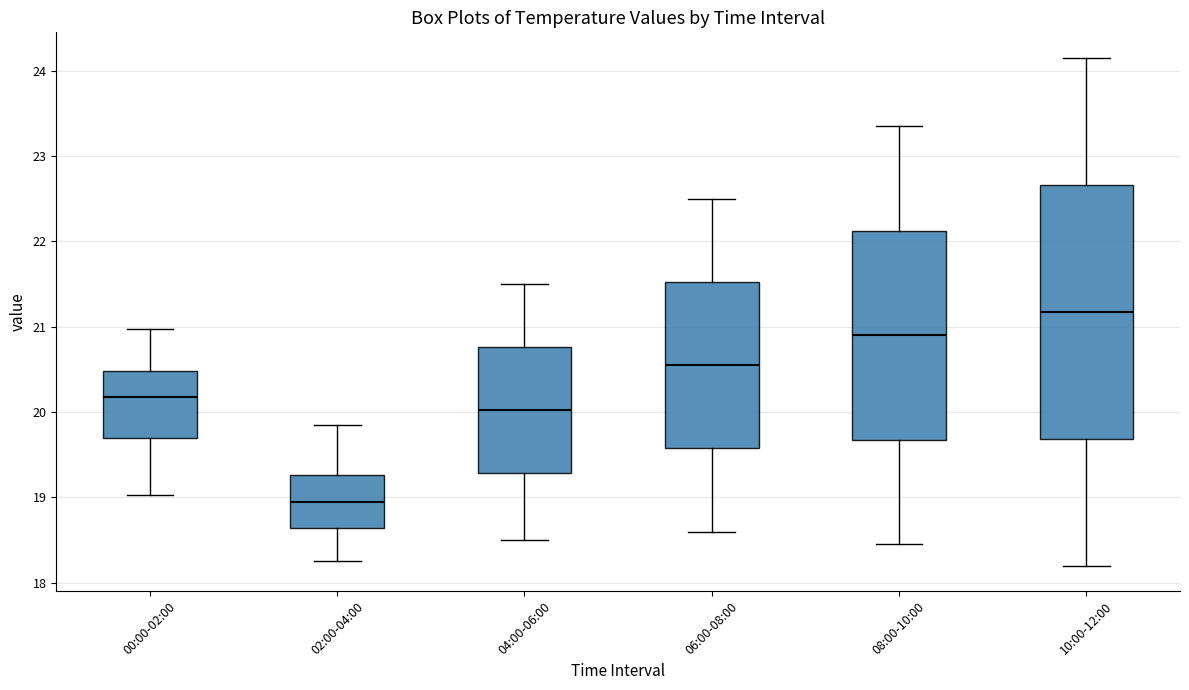

Reading left to right, read every box against the y-axis: the position of its median line, the range the box covers, and the ends of its whiskers. The values are not printed on the chart, so give them approximately, as read against the axis.

00:00-02:00: median 20.2, box 19.7 to 20.5, whiskers 19.0 to 21.0
02:00-04:00: median 19.0, box 18.6 to 19.3, whiskers 18.3 to 19.9
04:00-06:00: median 20.0, box 19.3 to 20.8, whiskers 18.5 to 21.5
06:00-08:00: median 20.6, box 19.6 to 21.5, whiskers 18.6 to 22.5
08:00-10:00: median 20.9, box 19.7 to 22.1, whiskers 18.5 to 23.4
10:00-12:00: median 21.2, box 19.7 to 22.7, whiskers 18.2 to 24.2